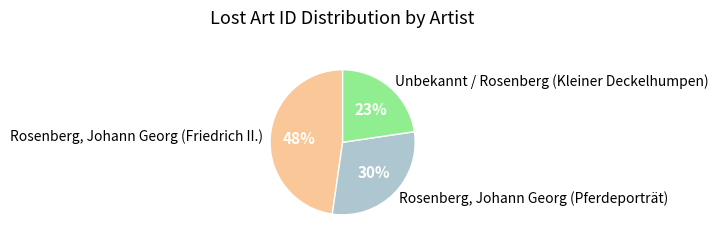

Is the sum of Unbekannt / Rosenberg (Kleiner Deckelhumpen) and Rosenberg, Johann Georg (Friedrich II.) greater than half?

Yes